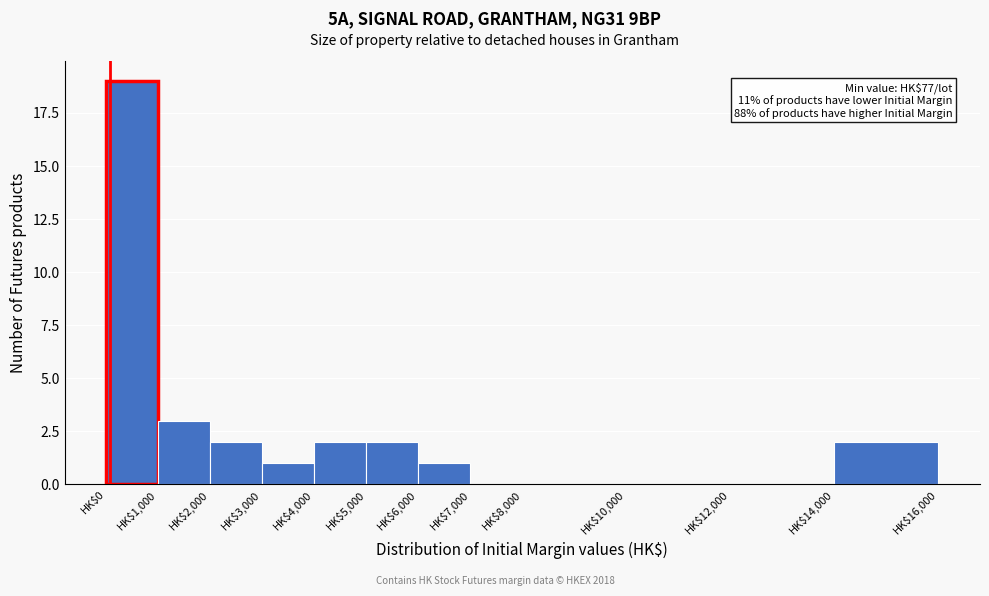

Which range on the x-axis has the tallest bar?

0 to 1000